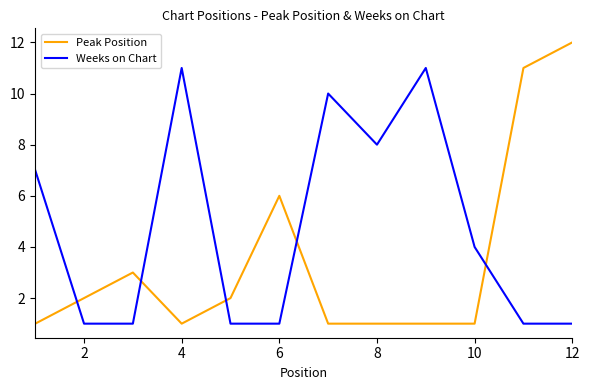

What is the difference between the maximum and minimum values in the Weeks on Chart series?

10